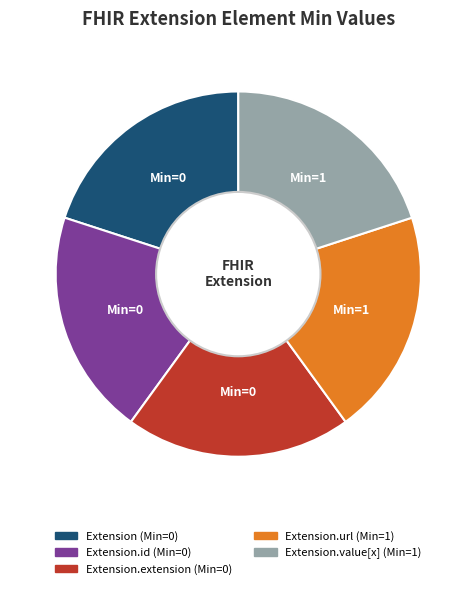

Is there any slice that represents more than half of the pie?

No